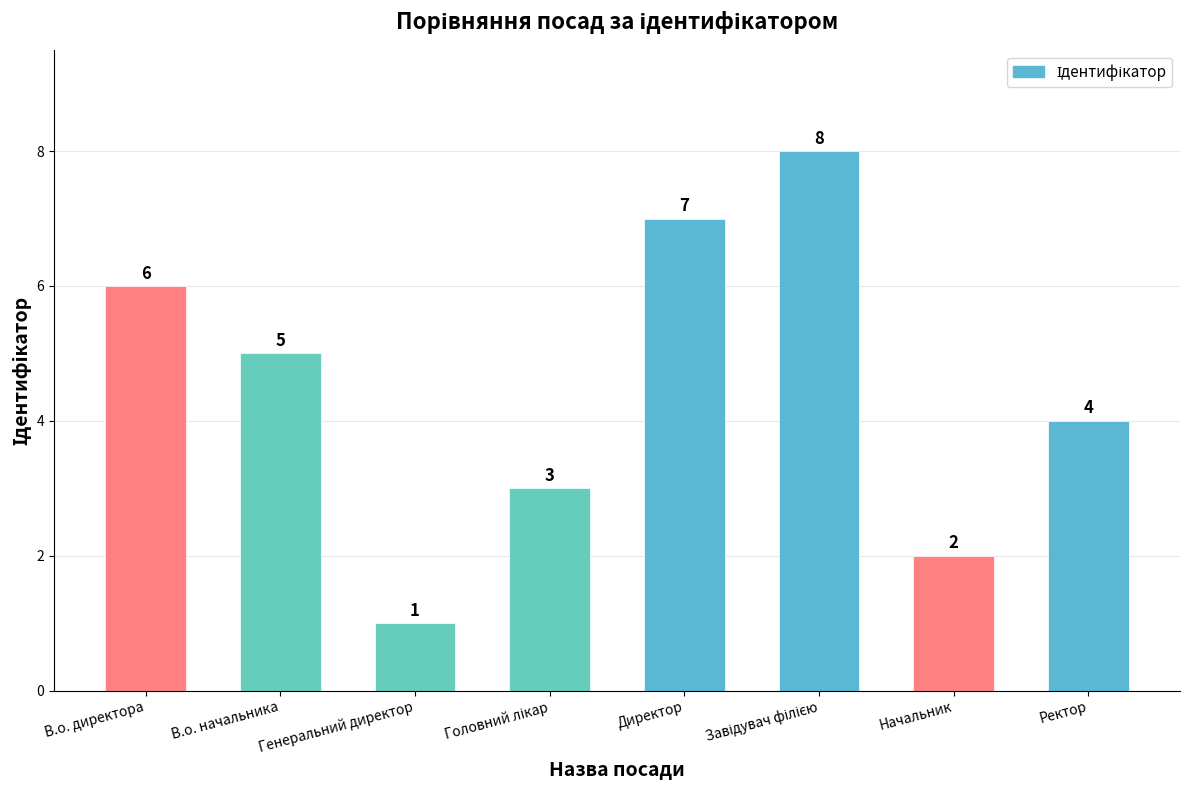

Does the chart contain any negative values?

No